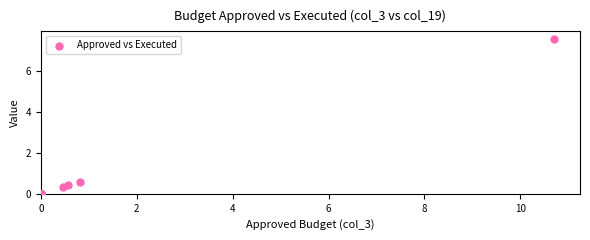

What Y value in the scatter plot is closest to 3?

0.6